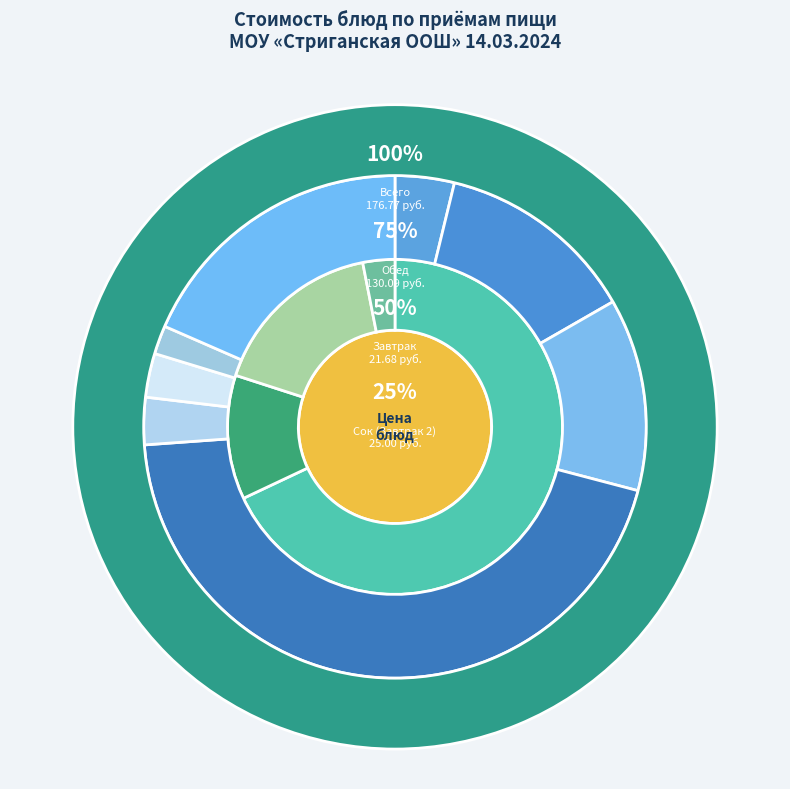

What is the ratio of the value at хлеб крестьянский витаминный (обед) to the value at пюре картофельное с соусом?

0.2